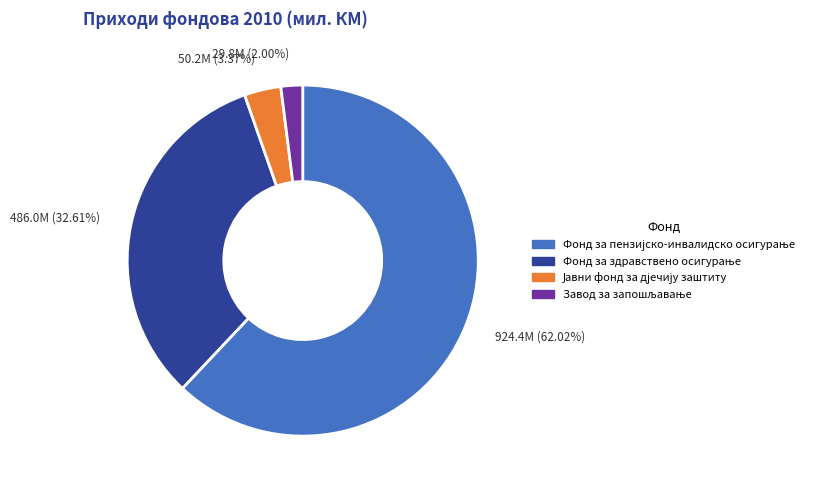

Is there a majority slice in this chart?

Yes